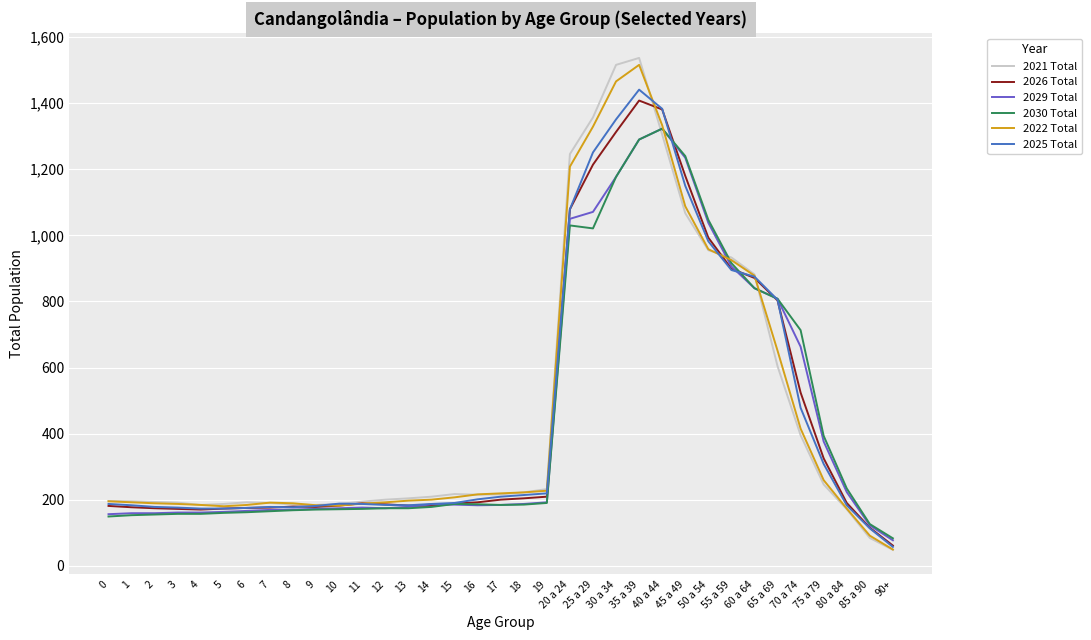

Count the number of categories in the chart.

35